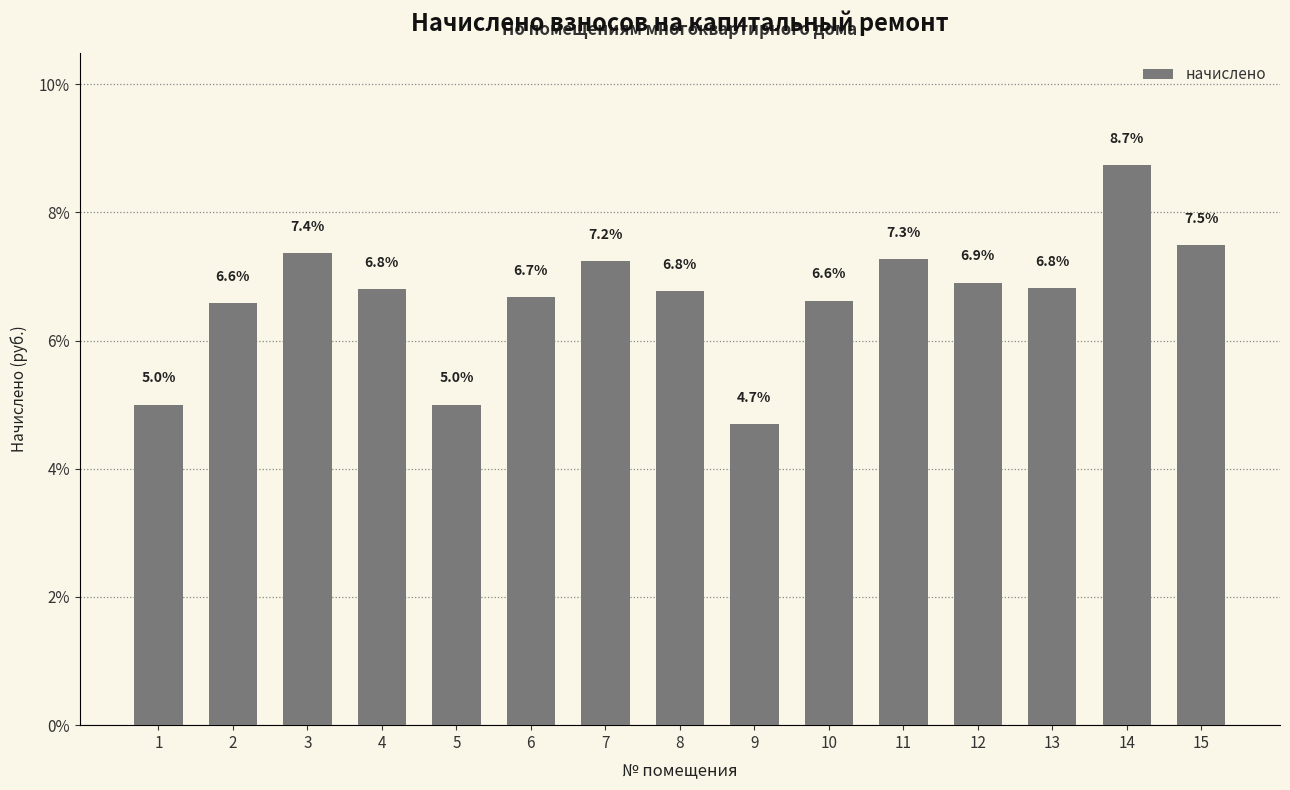

Does the chart contain any negative values?

No